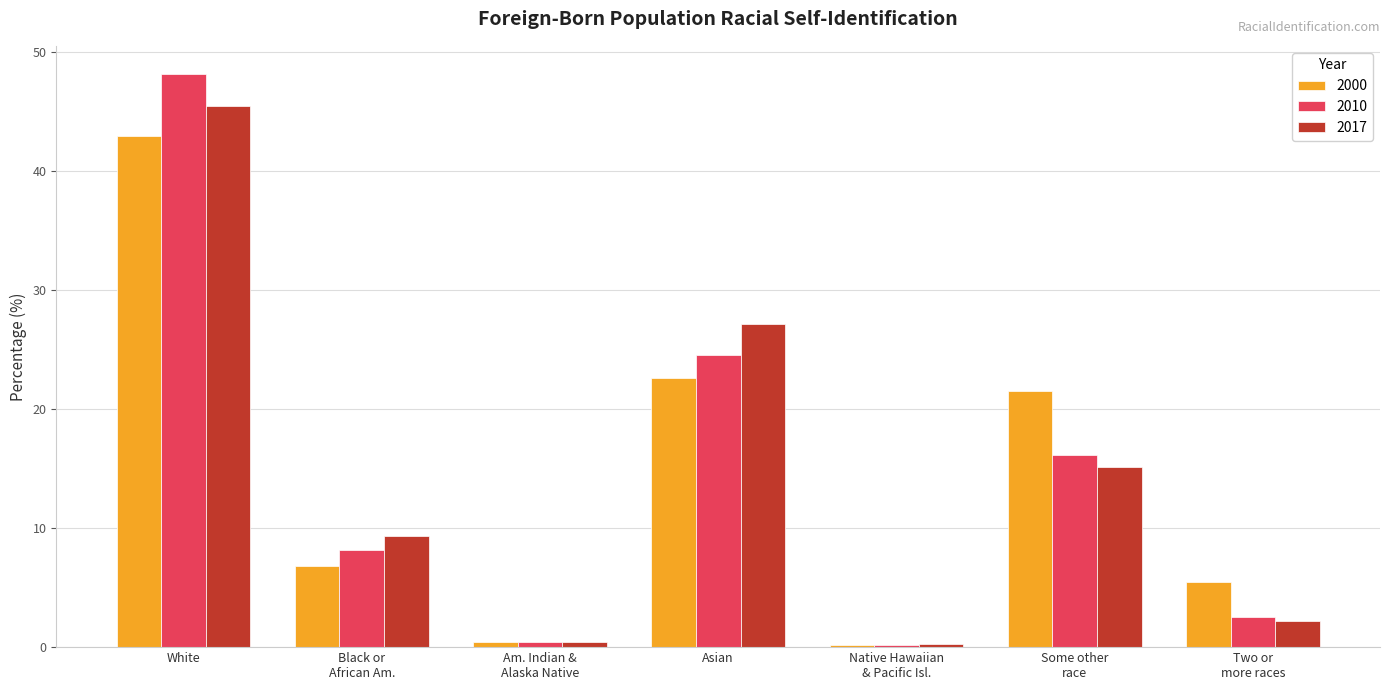

What is the highest value of the 2010 series?

48.1